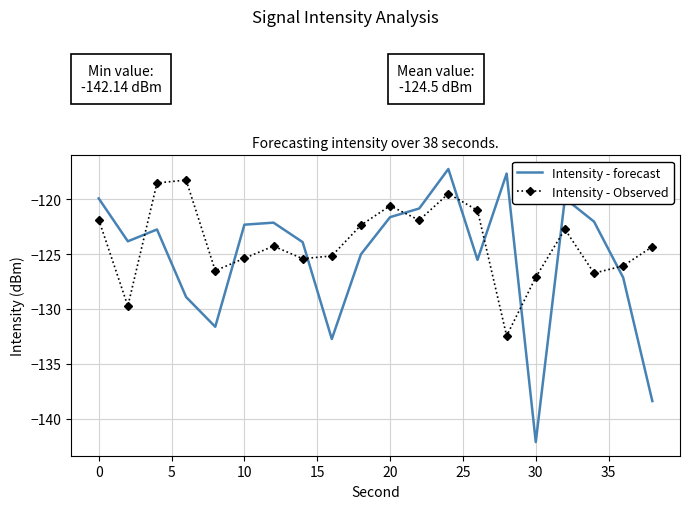

Rank the series by their average value, from highest to lowest.

Intensity - Observed, Intensity - forecast